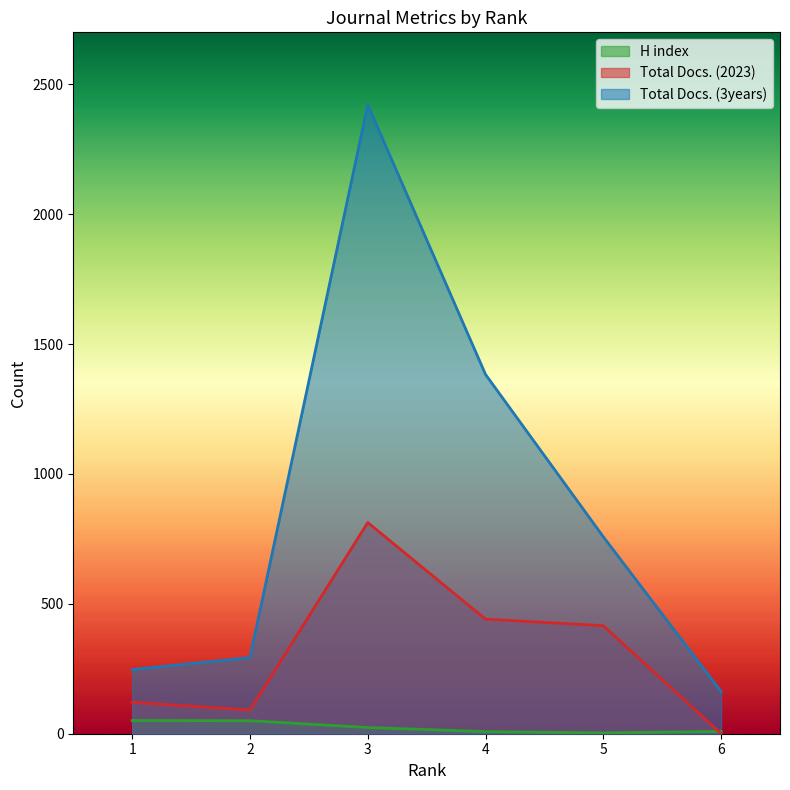

What are all the series names shown in the legend?

H index, Total Docs. (2023), Total Docs. (3years)